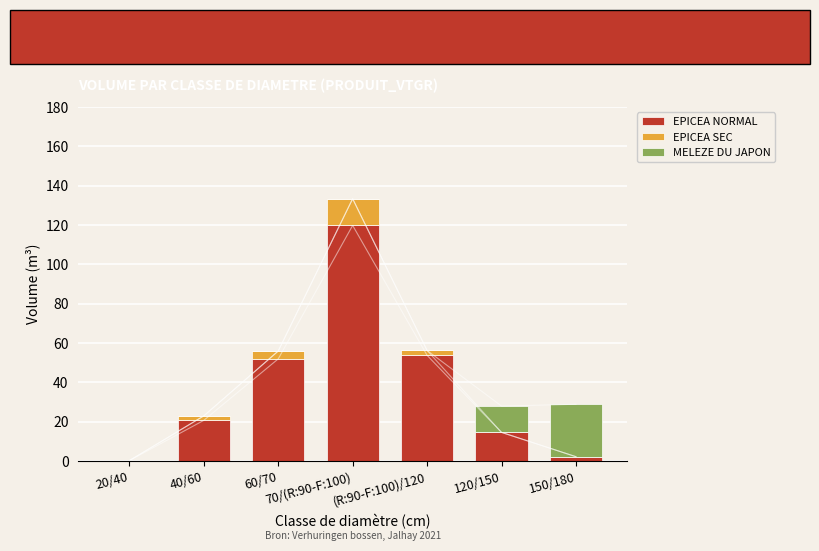

How many distinct data groups are displayed?

3